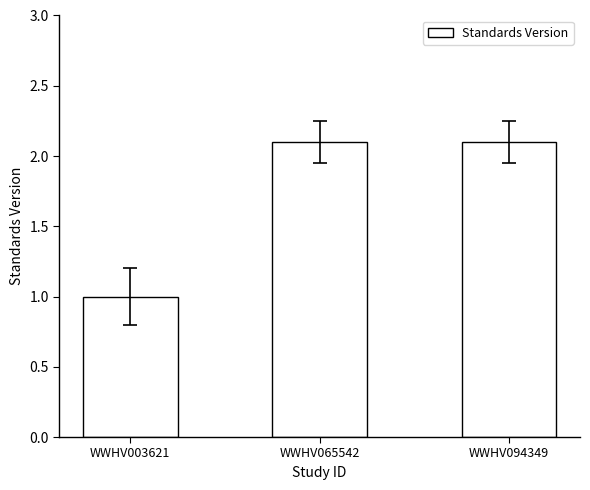

What is the smallest value displayed?

1.0